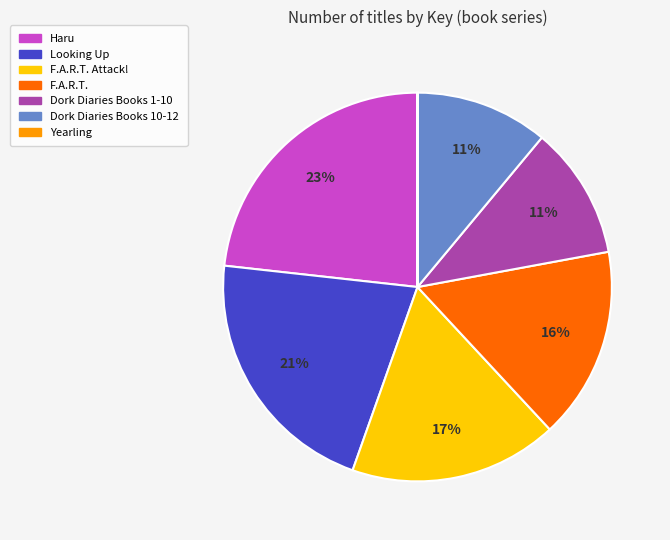

To the nearest percent, what is the average slice percentage?

14%